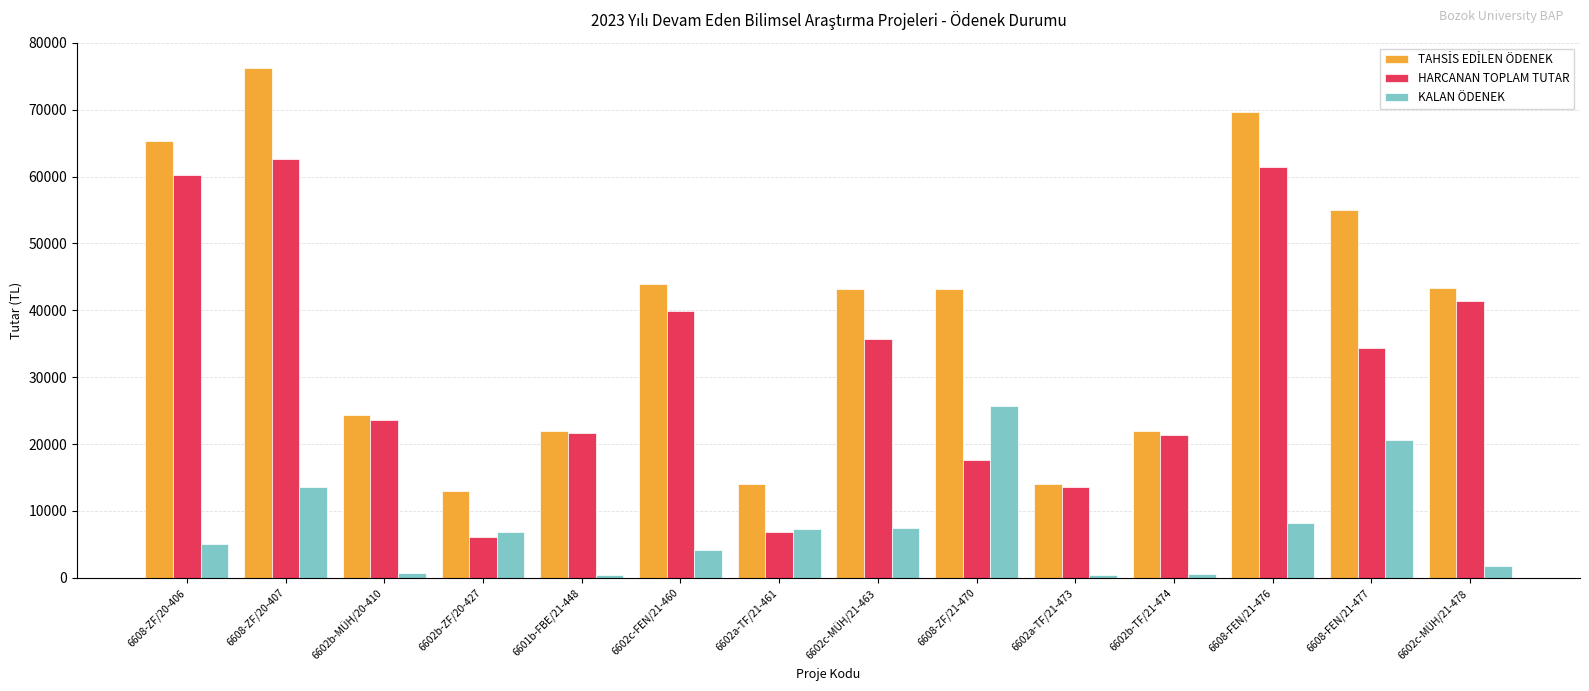

Between 6608-ZF/21-470 and 6602b-TF/21-474, which series saw the biggest shift?

KALAN ÖDENEK